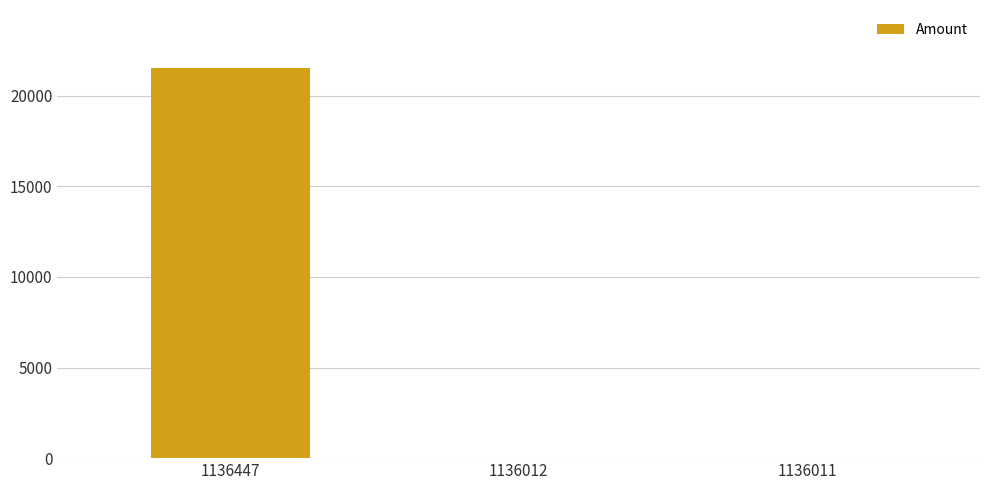

What is the sum of all values?

21498.0